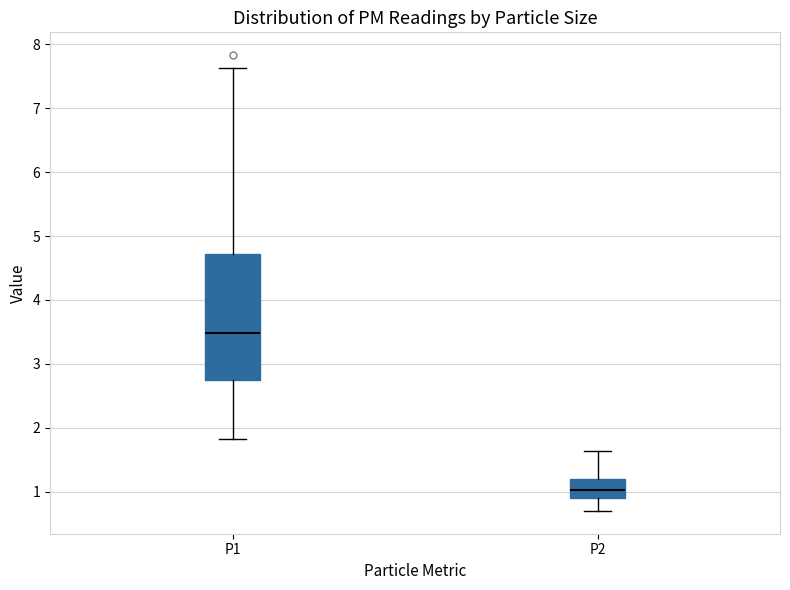

Reading left to right, read every box against the y-axis: the position of its median line, the range the box covers, and the ends of its whiskers. The values are not printed on the chart, so give them approximately, as read against the axis.

P1: median 3.5, box 2.7 to 4.7, whiskers 1.8 to 7.6
P2: median 1.0, box 0.9 to 1.2, whiskers 0.7 to 1.6